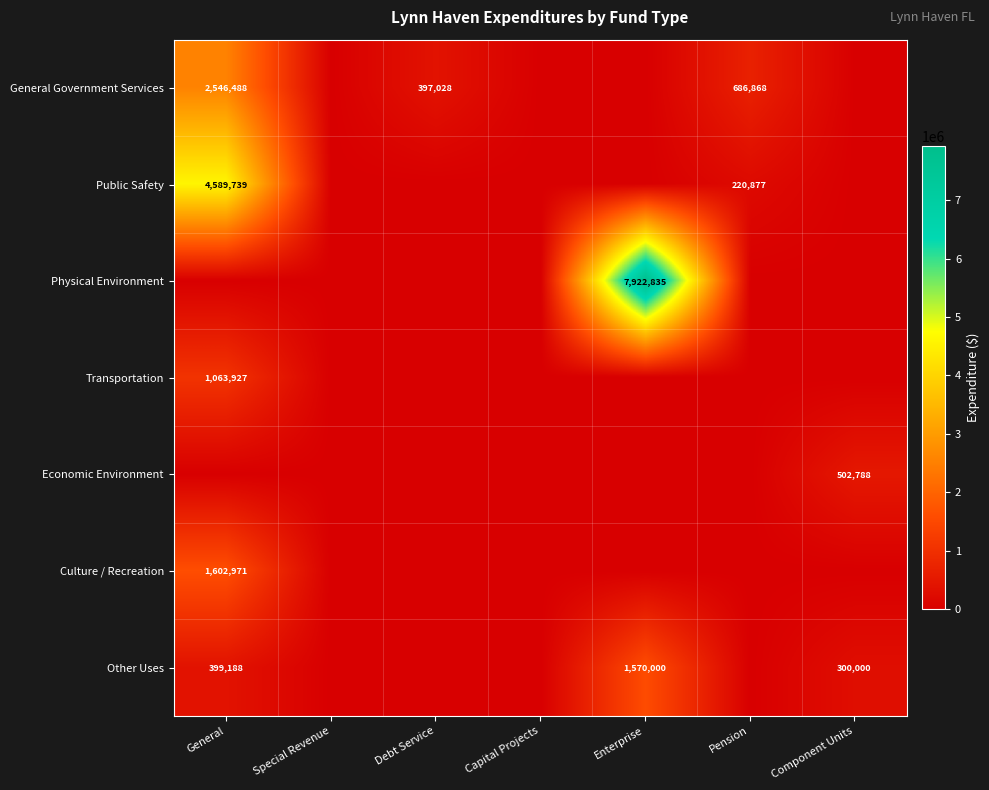

True or false: Culture / Recreation has a value of 376374 at General.

False